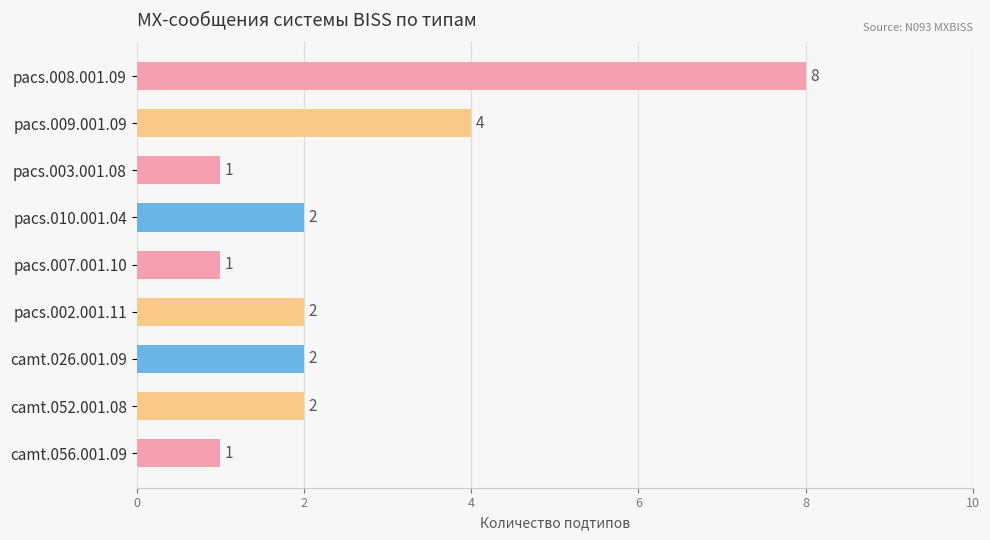

What is the average value?

3